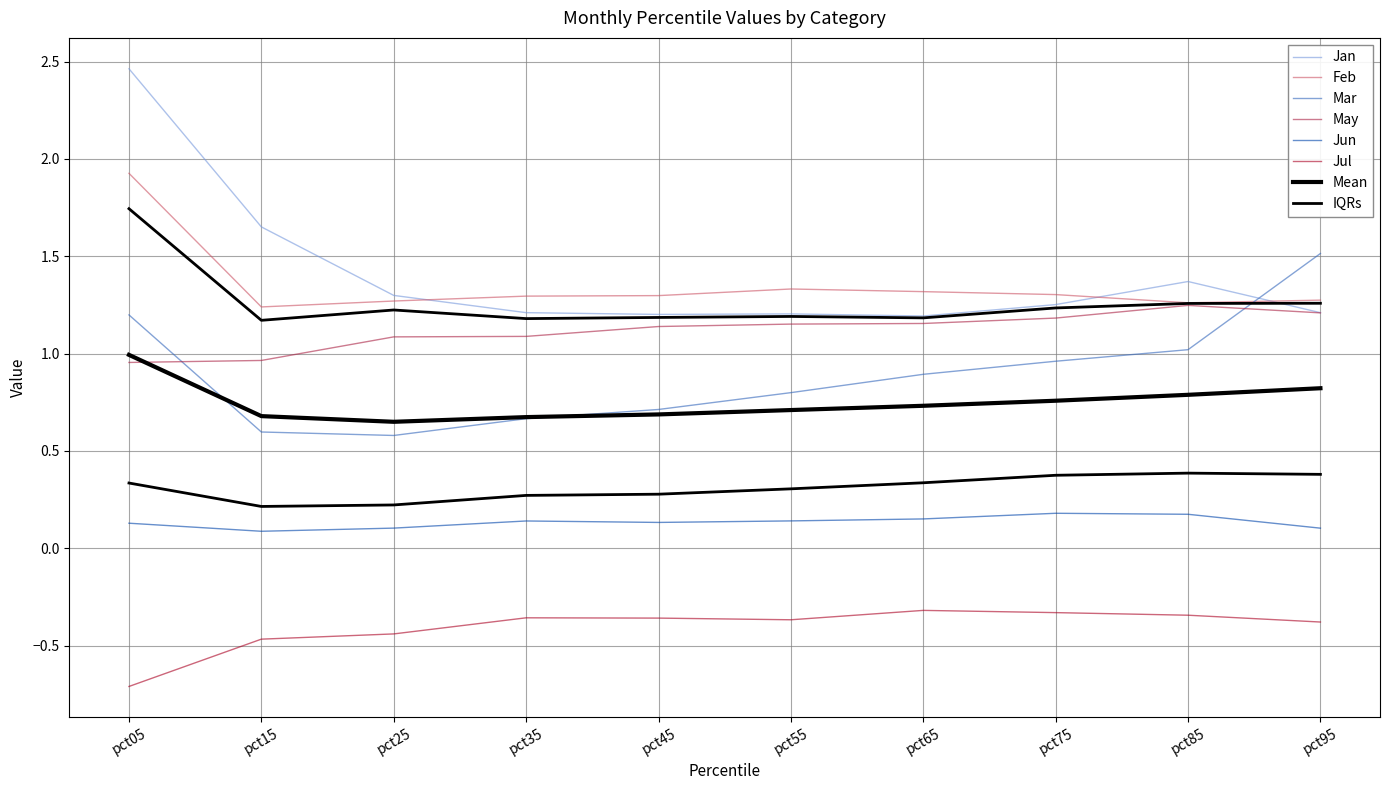

At which label does Mar reach its minimum?

pct25